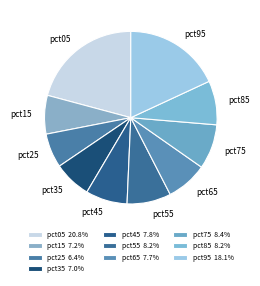

Is the sum of pct75 and pct55 greater than half?

No